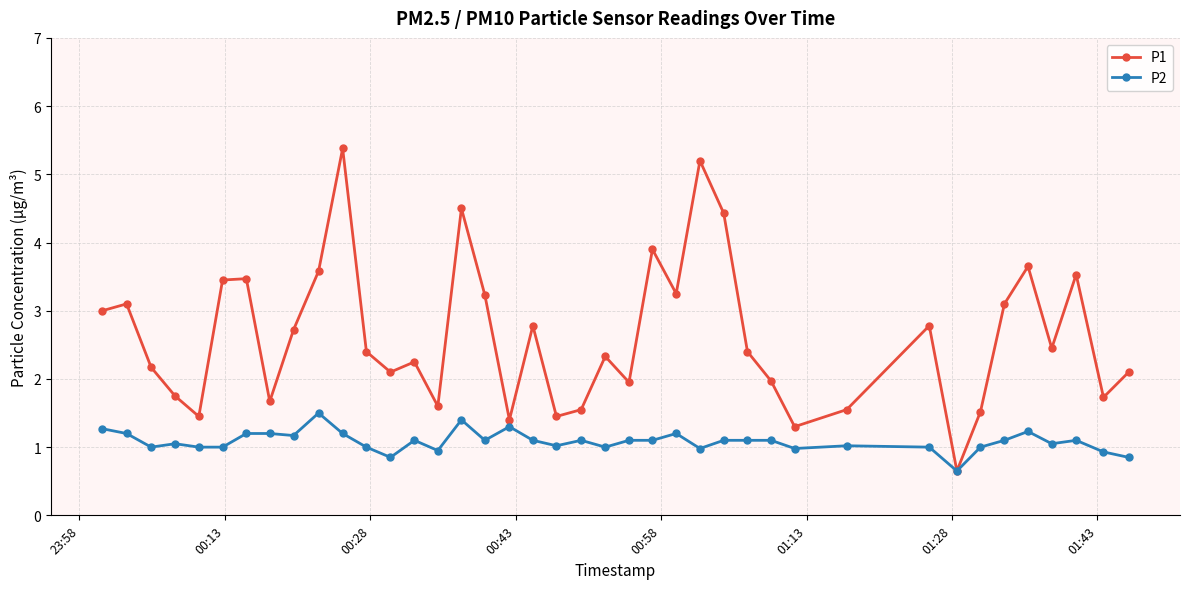

What is the value of the P2 point at the 39th from the left?

0.9